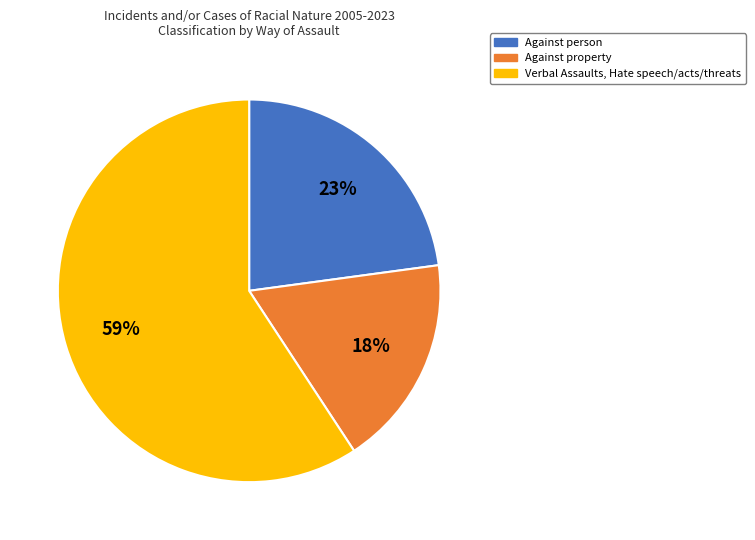

What percentage is the Verbal Assaults, Hate speech/acts/threats slice, to the nearest percent?

59%